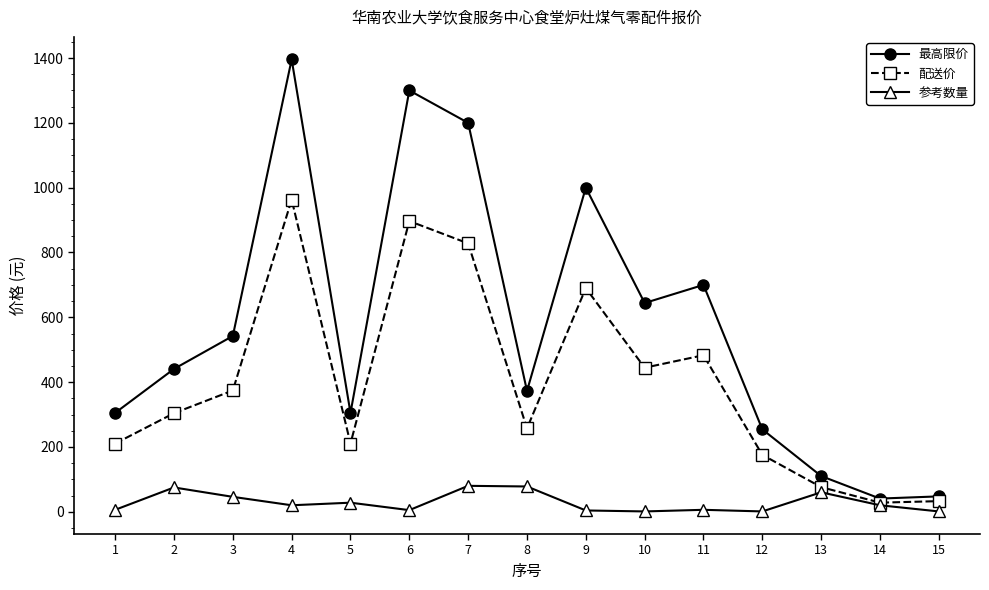

Rank the series by their average value, from lowest to highest.

参考数量, 配送价, 最高限价